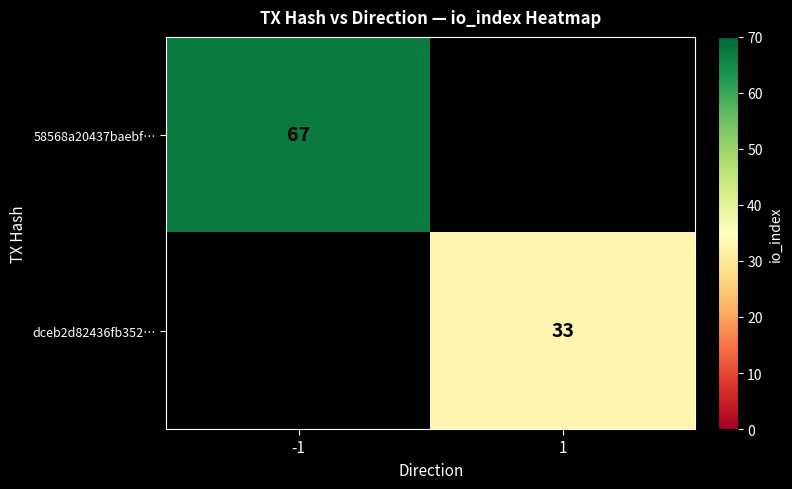

What is the greatest value displayed?

67.0